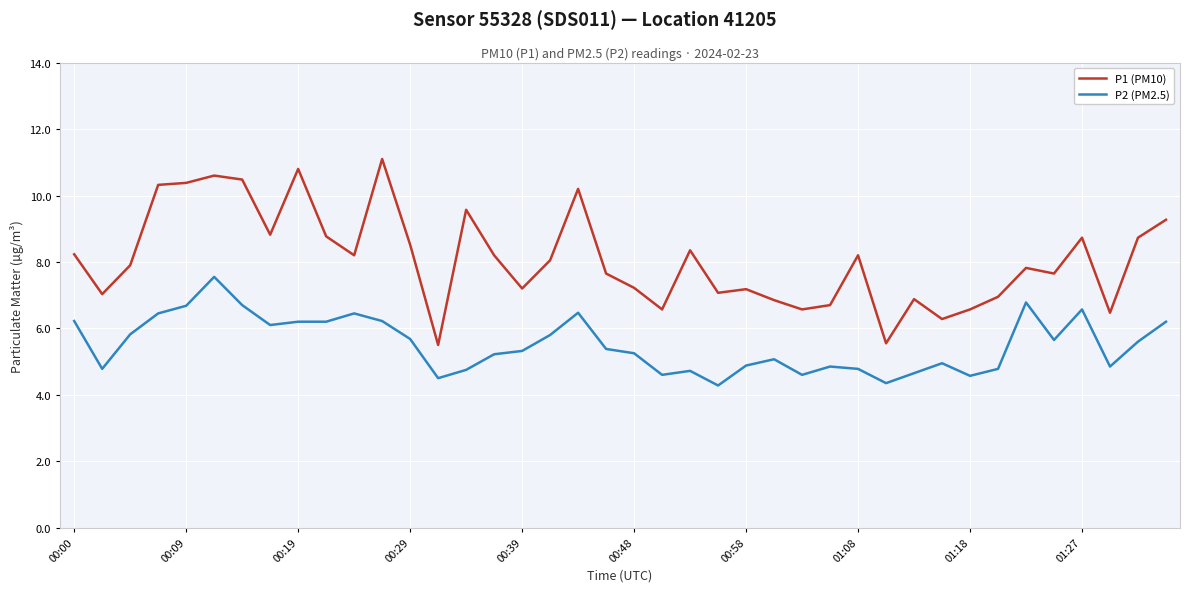

List the series in order of their overall mean, highest first.

P1 (PM10), P2 (PM2.5)